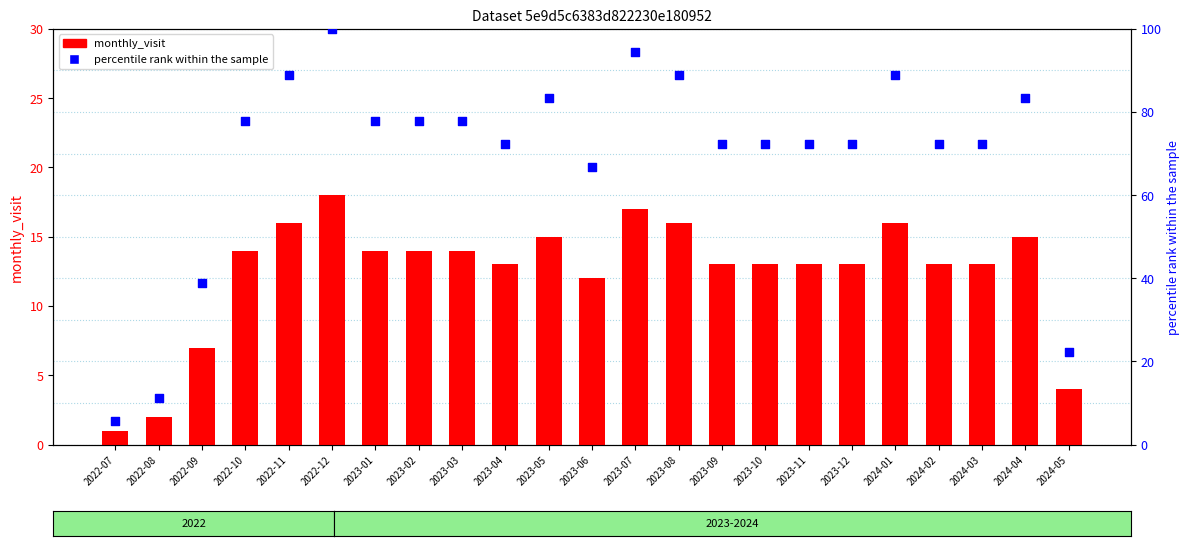

What is the total value across all series at 2022-09?

45.9